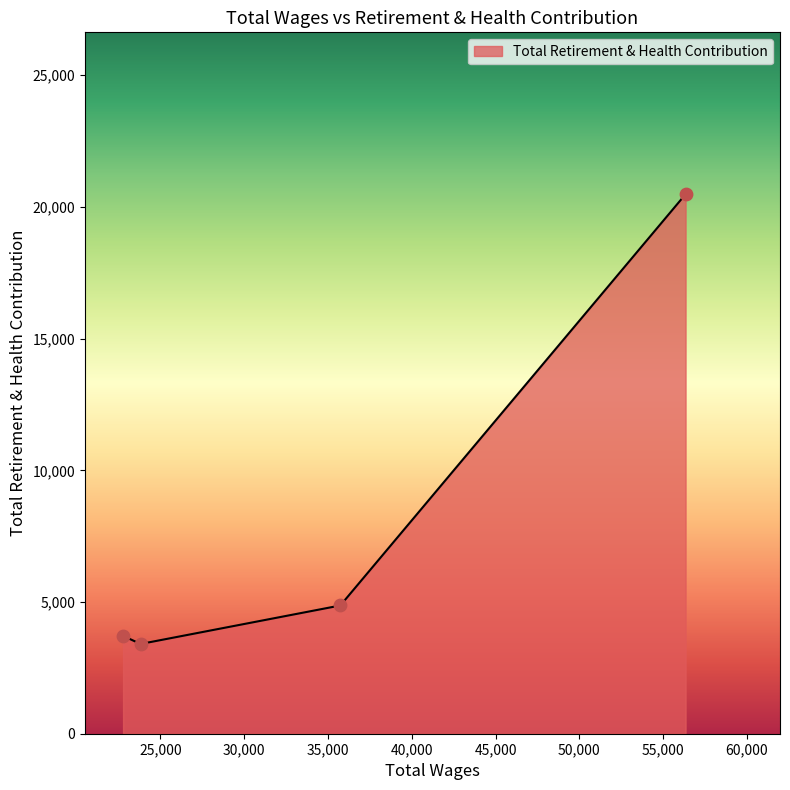

True or false: the data has more than 1 interior local peaks.

False